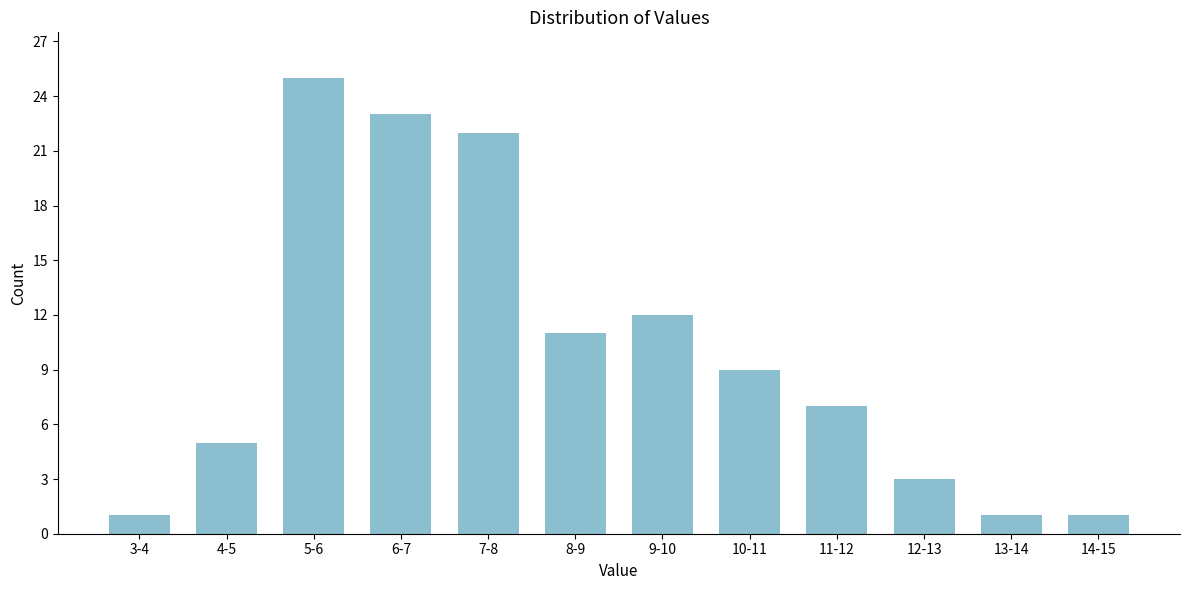

Reading left to right, what are all the values shown in this chart?

1	5	25	23	22	11	12	9	7	3	1	1